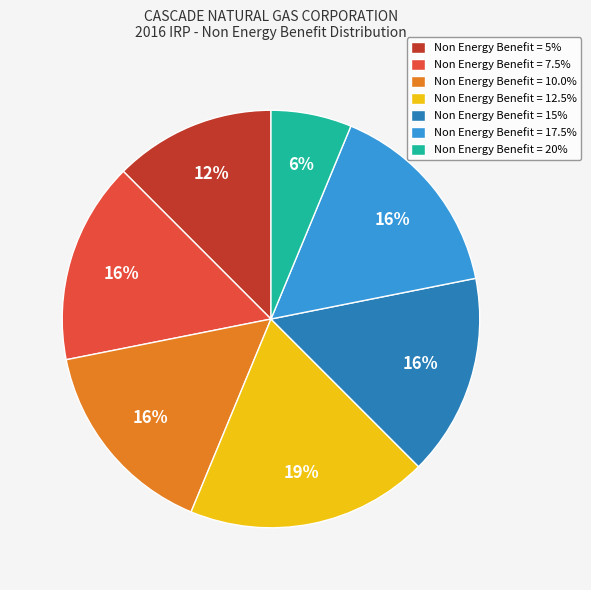

What is the ratio of the value at Non Energy Benefit = 5% to the value at Non Energy Benefit = 17.5%?

0.8